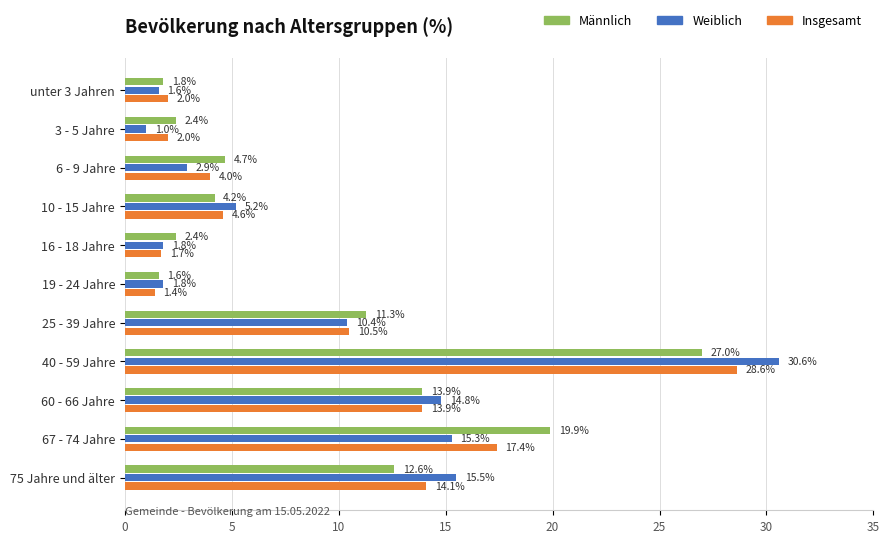

What is the difference between the maximum and minimum values in the Weiblich series?

29.6